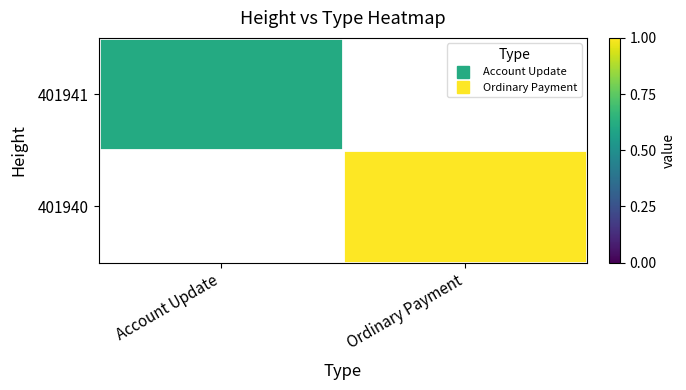

List the labels in order of 401940 value, largest first.

Account Update, Ordinary Payment